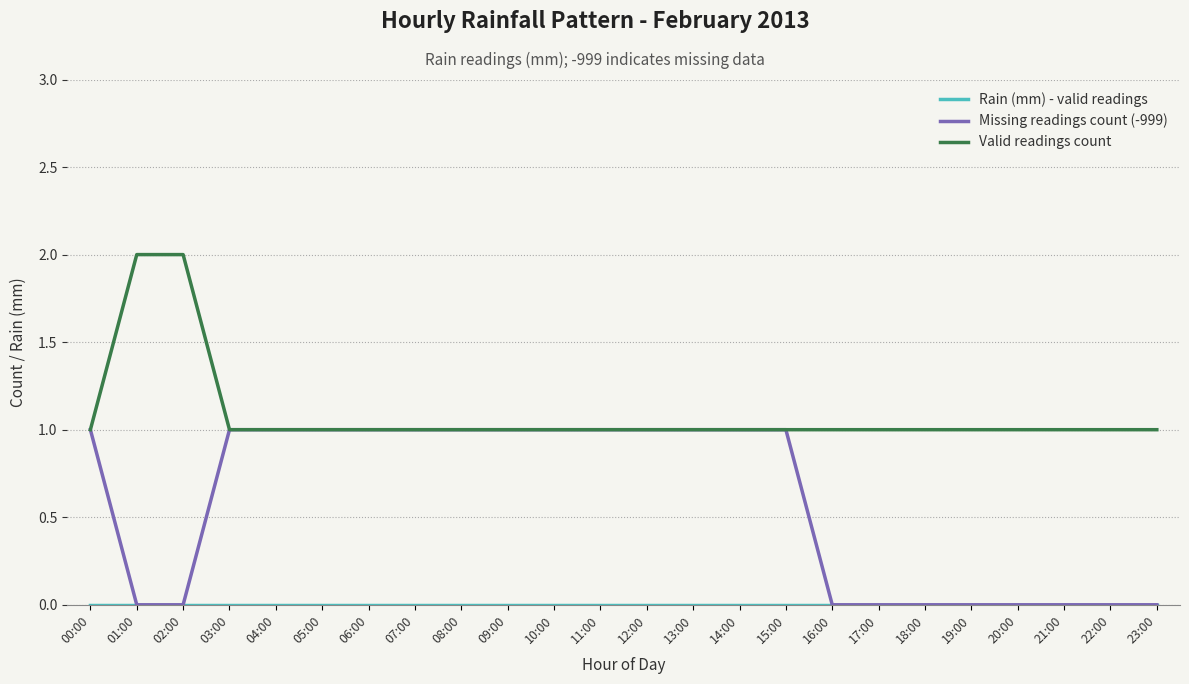

Which series has the largest total across all categories?

Valid readings count